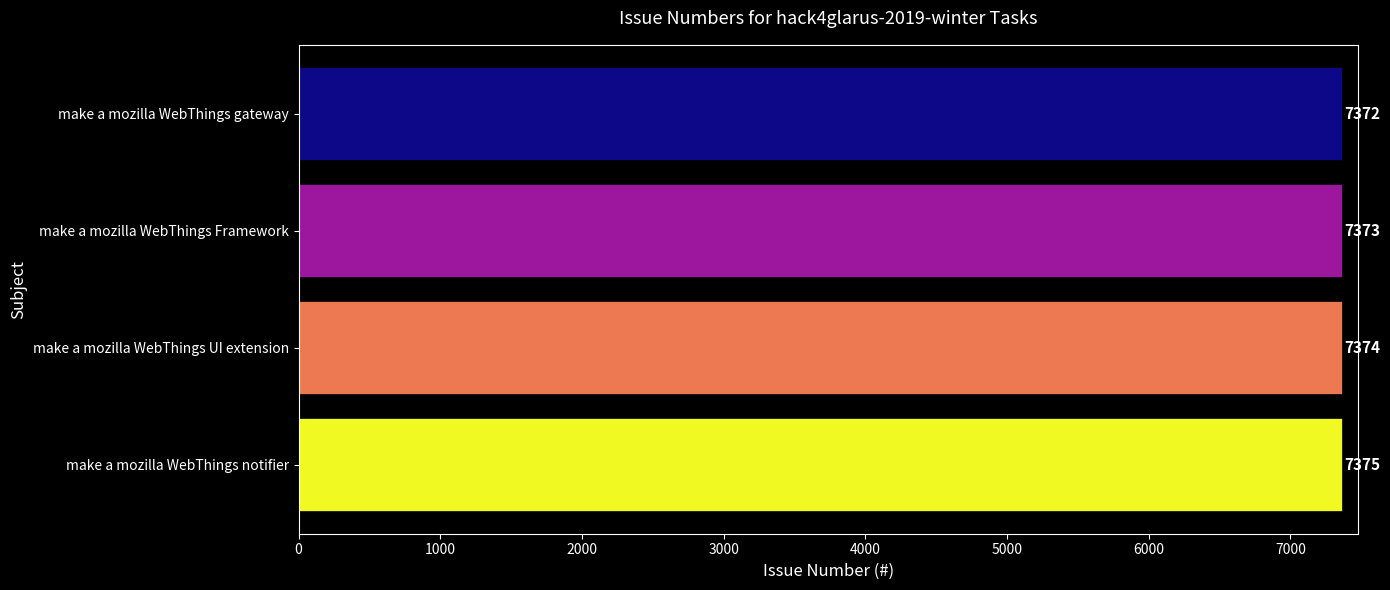

How many values are between 7373 and 7375?

3